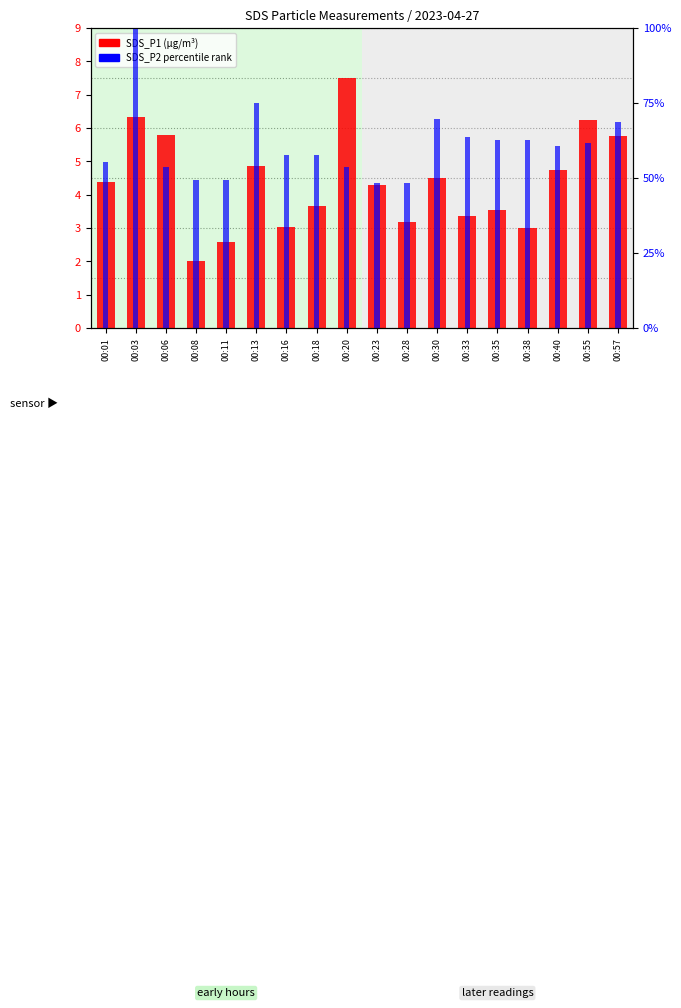

At which label does SDS_P1 (µg/m³) first exceed 4?

00:01